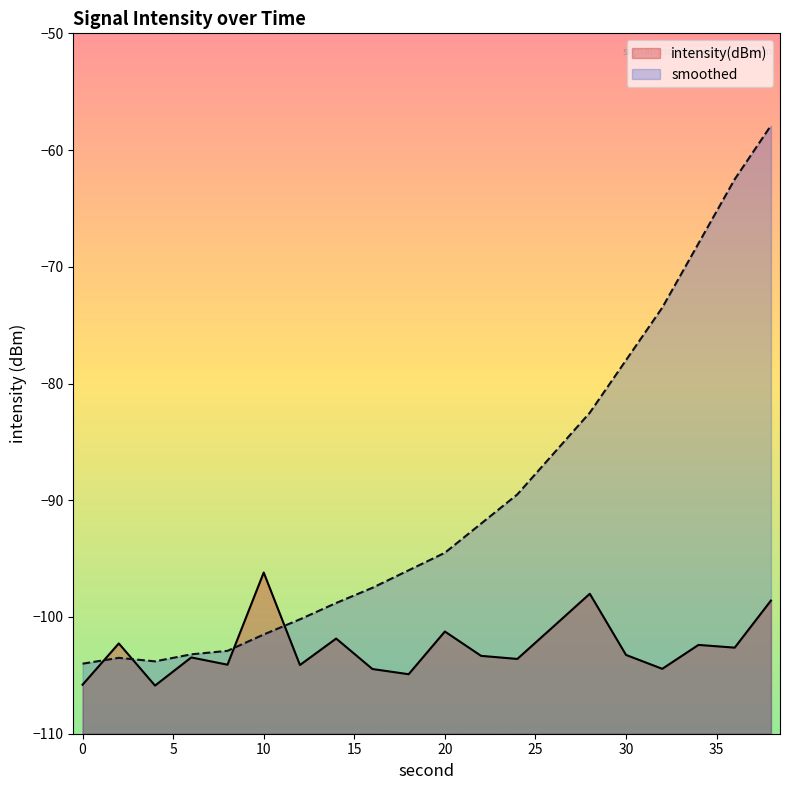

Which series has the largest total across all categories?

smoothed